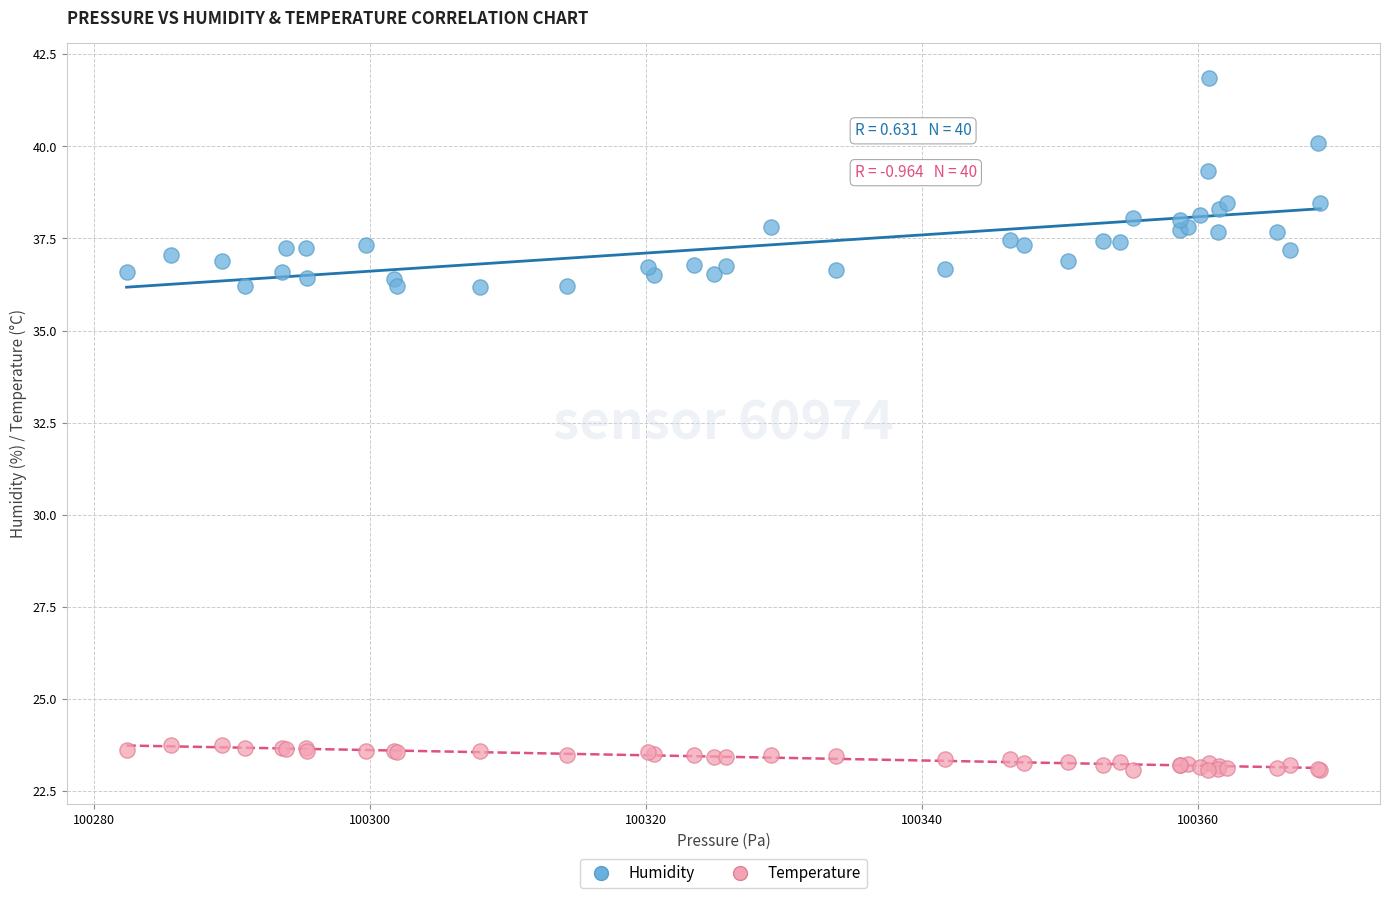

Which series reaches the minimum Y coordinate?

Temperature